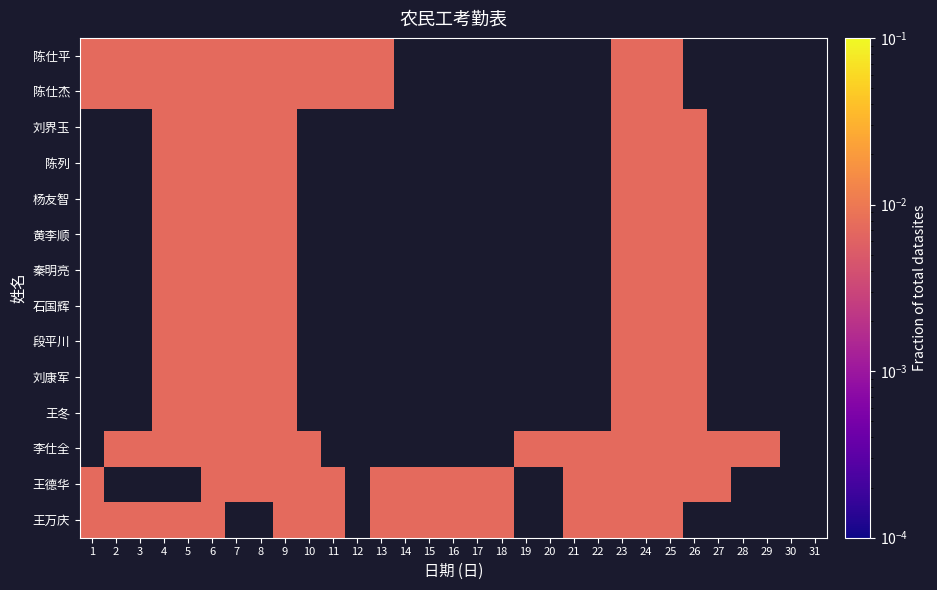

Reading left to right, what are all the values shown in this chart?

陈仕平: 1=0.0	2=0.0	3=0.0	4=0.0	5=0.0	6=0.0	7=0.0	8=0.0	9=0.0	10=0.0	11=0.0	12=0.0	13=0.0	14=0.0	15=0.0	16=0.0	17=0.0	18=0.0	19=0.0	20=0.0	21=0.0	22=0.0	23=0.0	24=0.0	25=0.0	26=0.0	27=0.0	28=0.0	29=0.0	30=0.0	31=0.0
陈仕杰: 1=0.0	2=0.0	3=0.0	4=0.0	5=0.0	6=0.0	7=0.0	8=0.0	9=0.0	10=0.0	11=0.0	12=0.0	13=0.0	14=0.0	15=0.0	16=0.0	17=0.0	18=0.0	19=0.0	20=0.0	21=0.0	22=0.0	23=0.0	24=0.0	25=0.0	26=0.0	27=0.0	28=0.0	29=0.0	30=0.0	31=0.0
刘界玉: 1=0.0	2=0.0	3=0.0	4=0.0	5=0.0	6=0.0	7=0.0	8=0.0	9=0.0	10=0.0	11=0.0	12=0.0	13=0.0	14=0.0	15=0.0	16=0.0	17=0.0	18=0.0	19=0.0	20=0.0	21=0.0	22=0.0	23=0.0	24=0.0	25=0.0	26=0.0	27=0.0	28=0.0	29=0.0	30=0.0	31=0.0
陈列: 1=0.0	2=0.0	3=0.0	4=0.0	5=0.0	6=0.0	7=0.0	8=0.0	9=0.0	10=0.0	11=0.0	12=0.0	13=0.0	14=0.0	15=0.0	16=0.0	17=0.0	18=0.0	19=0.0	20=0.0	21=0.0	22=0.0	23=0.0	24=0.0	25=0.0	26=0.0	27=0.0	28=0.0	29=0.0	30=0.0	31=0.0
杨友智: 1=0.0	2=0.0	3=0.0	4=0.0	5=0.0	6=0.0	7=0.0	8=0.0	9=0.0	10=0.0	11=0.0	12=0.0	13=0.0	14=0.0	15=0.0	16=0.0	17=0.0	18=0.0	19=0.0	20=0.0	21=0.0	22=0.0	23=0.0	24=0.0	25=0.0	26=0.0	27=0.0	28=0.0	29=0.0	30=0.0	31=0.0
黄李顺: 1=0.0	2=0.0	3=0.0	4=0.0	5=0.0	6=0.0	7=0.0	8=0.0	9=0.0	10=0.0	11=0.0	12=0.0	13=0.0	14=0.0	15=0.0	16=0.0	17=0.0	18=0.0	19=0.0	20=0.0	21=0.0	22=0.0	23=0.0	24=0.0	25=0.0	26=0.0	27=0.0	28=0.0	29=0.0	30=0.0	31=0.0
秦明亮: 1=0.0	2=0.0	3=0.0	4=0.0	5=0.0	6=0.0	7=0.0	8=0.0	9=0.0	10=0.0	11=0.0	12=0.0	13=0.0	14=0.0	15=0.0	16=0.0	17=0.0	18=0.0	19=0.0	20=0.0	21=0.0	22=0.0	23=0.0	24=0.0	25=0.0	26=0.0	27=0.0	28=0.0	29=0.0	30=0.0	31=0.0
石国辉: 1=0.0	2=0.0	3=0.0	4=0.0	5=0.0	6=0.0	7=0.0	8=0.0	9=0.0	10=0.0	11=0.0	12=0.0	13=0.0	14=0.0	15=0.0	16=0.0	17=0.0	18=0.0	19=0.0	20=0.0	21=0.0	22=0.0	23=0.0	24=0.0	25=0.0	26=0.0	27=0.0	28=0.0	29=0.0	30=0.0	31=0.0
段平川: 1=0.0	2=0.0	3=0.0	4=0.0	5=0.0	6=0.0	7=0.0	8=0.0	9=0.0	10=0.0	11=0.0	12=0.0	13=0.0	14=0.0	15=0.0	16=0.0	17=0.0	18=0.0	19=0.0	20=0.0	21=0.0	22=0.0	23=0.0	24=0.0	25=0.0	26=0.0	27=0.0	28=0.0	29=0.0	30=0.0	31=0.0
刘康军: 1=0.0	2=0.0	3=0.0	4=0.0	5=0.0	6=0.0	7=0.0	8=0.0	9=0.0	10=0.0	11=0.0	12=0.0	13=0.0	14=0.0	15=0.0	16=0.0	17=0.0	18=0.0	19=0.0	20=0.0	21=0.0	22=0.0	23=0.0	24=0.0	25=0.0	26=0.0	27=0.0	28=0.0	29=0.0	30=0.0	31=0.0
王冬: 1=0.0	2=0.0	3=0.0	4=0.0	5=0.0	6=0.0	7=0.0	8=0.0	9=0.0	10=0.0	11=0.0	12=0.0	13=0.0	14=0.0	15=0.0	16=0.0	17=0.0	18=0.0	19=0.0	20=0.0	21=0.0	22=0.0	23=0.0	24=0.0	25=0.0	26=0.0	27=0.0	28=0.0	29=0.0	30=0.0	31=0.0
李仕全: 1=0.0	2=0.0	3=0.0	4=0.0	5=0.0	6=0.0	7=0.0	8=0.0	9=0.0	10=0.0	11=0.0	12=0.0	13=0.0	14=0.0	15=0.0	16=0.0	17=0.0	18=0.0	19=0.0	20=0.0	21=0.0	22=0.0	23=0.0	24=0.0	25=0.0	26=0.0	27=0.0	28=0.0	29=0.0	30=0.0	31=0.0
王德华: 1=0.0	2=0.0	3=0.0	4=0.0	5=0.0	6=0.0	7=0.0	8=0.0	9=0.0	10=0.0	11=0.0	12=0.0	13=0.0	14=0.0	15=0.0	16=0.0	17=0.0	18=0.0	19=0.0	20=0.0	21=0.0	22=0.0	23=0.0	24=0.0	25=0.0	26=0.0	27=0.0	28=0.0	29=0.0	30=0.0	31=0.0
王万庆: 1=0.0	2=0.0	3=0.0	4=0.0	5=0.0	6=0.0	7=0.0	8=0.0	9=0.0	10=0.0	11=0.0	12=0.0	13=0.0	14=0.0	15=0.0	16=0.0	17=0.0	18=0.0	19=0.0	20=0.0	21=0.0	22=0.0	23=0.0	24=0.0	25=0.0	26=0.0	27=0.0	28=0.0	29=0.0	30=0.0	31=0.0